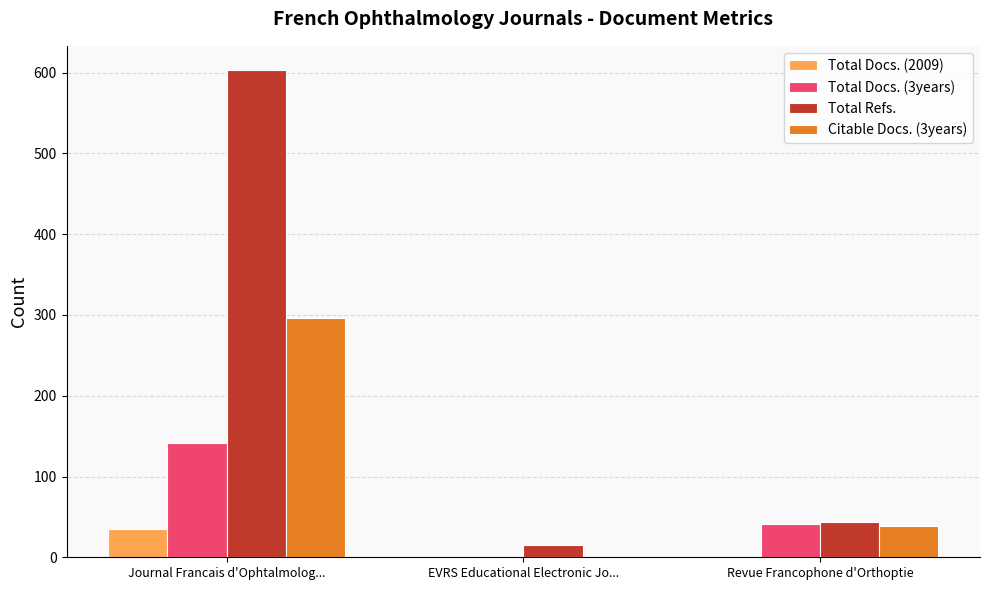

Are the bars grouped side by side (vs. stacked)?

Yes